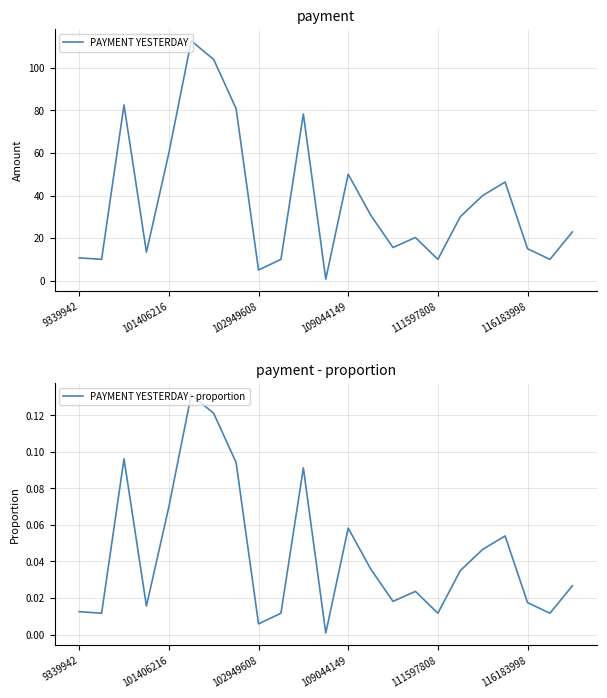

Does the chart have visible grid lines?

Yes